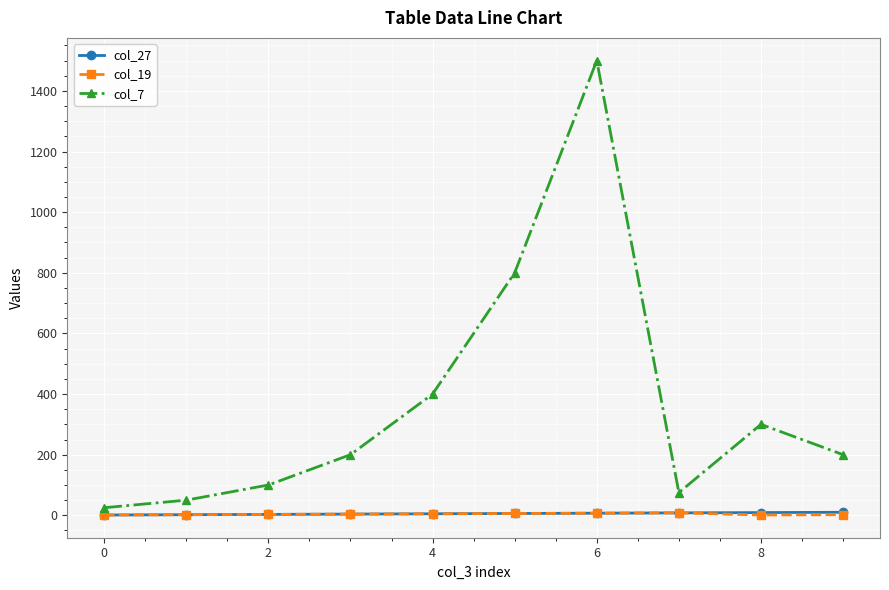

What is the difference between the maximum and minimum values in the col_27 series?

9